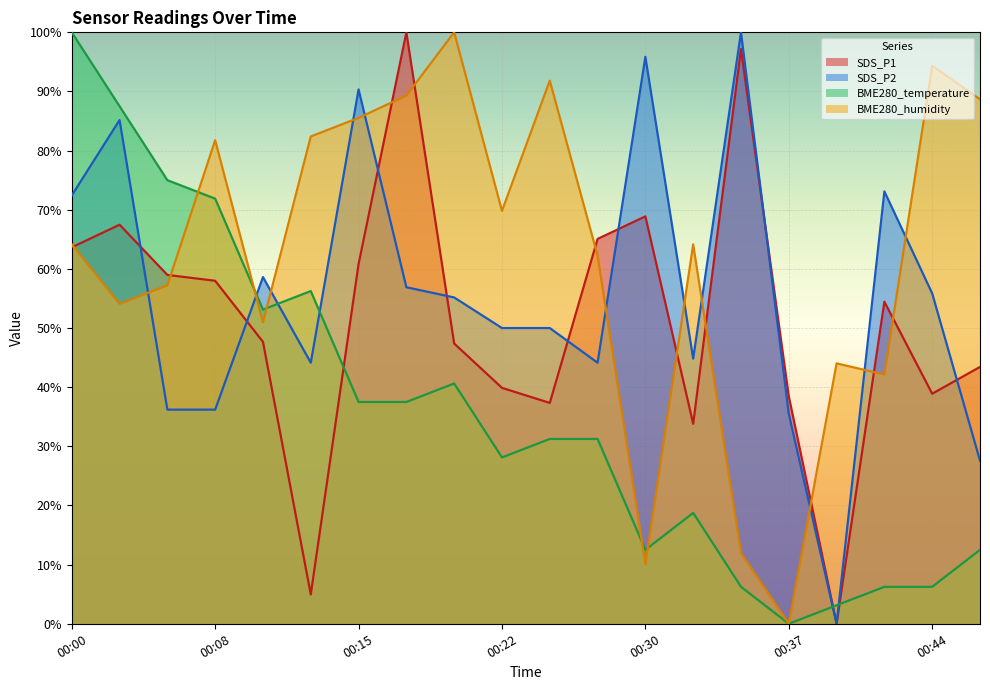

Reading left to right, list all the values displayed in this chart.

SDS_P1: 00:00=63.6	00:03=67.5	00:05=59.0	00:08=58.0	00:10=47.7	00:12=5.0	00:15=60.8	00:17=100.0	00:20=47.4	00:22=39.9	00:25=37.3	00:27=65.1	00:30=68.9	00:32=33.8	00:35=97.2	00:37=38.5	00:39=0.0	00:42=54.5	00:44=38.9	00:47=43.4
SDS_P2: 00:00=72.4	00:03=85.2	00:05=36.2	00:08=36.2	00:10=58.6	00:12=44.1	00:15=90.3	00:17=56.9	00:20=55.2	00:22=50.0	00:25=50.0	00:27=44.1	00:30=95.9	00:32=44.8	00:35=100.0	00:37=35.5	00:39=0.0	00:42=73.1	00:44=55.9	00:47=27.6
BME280_temperature: 00:00=100.0	00:03=87.5	00:05=75.0	00:08=71.9	00:10=53.1	00:12=56.2	00:15=37.5	00:17=37.5	00:20=40.6	00:22=28.1	00:25=31.2	00:27=31.2	00:30=12.5	00:32=18.7	00:35=6.2	00:37=0.0	00:39=3.1	00:42=6.2	00:44=6.2	00:47=12.5
BME280_humidity: 00:00=64.2	00:03=54.1	00:05=57.2	00:08=81.8	00:10=50.9	00:12=82.4	00:15=85.5	00:17=89.3	00:20=100.0	00:22=69.8	00:25=91.8	00:27=62.3	00:30=10.1	00:32=64.2	00:35=11.9	00:37=0.0	00:39=44.0	00:42=42.1	00:44=94.3	00:47=88.7